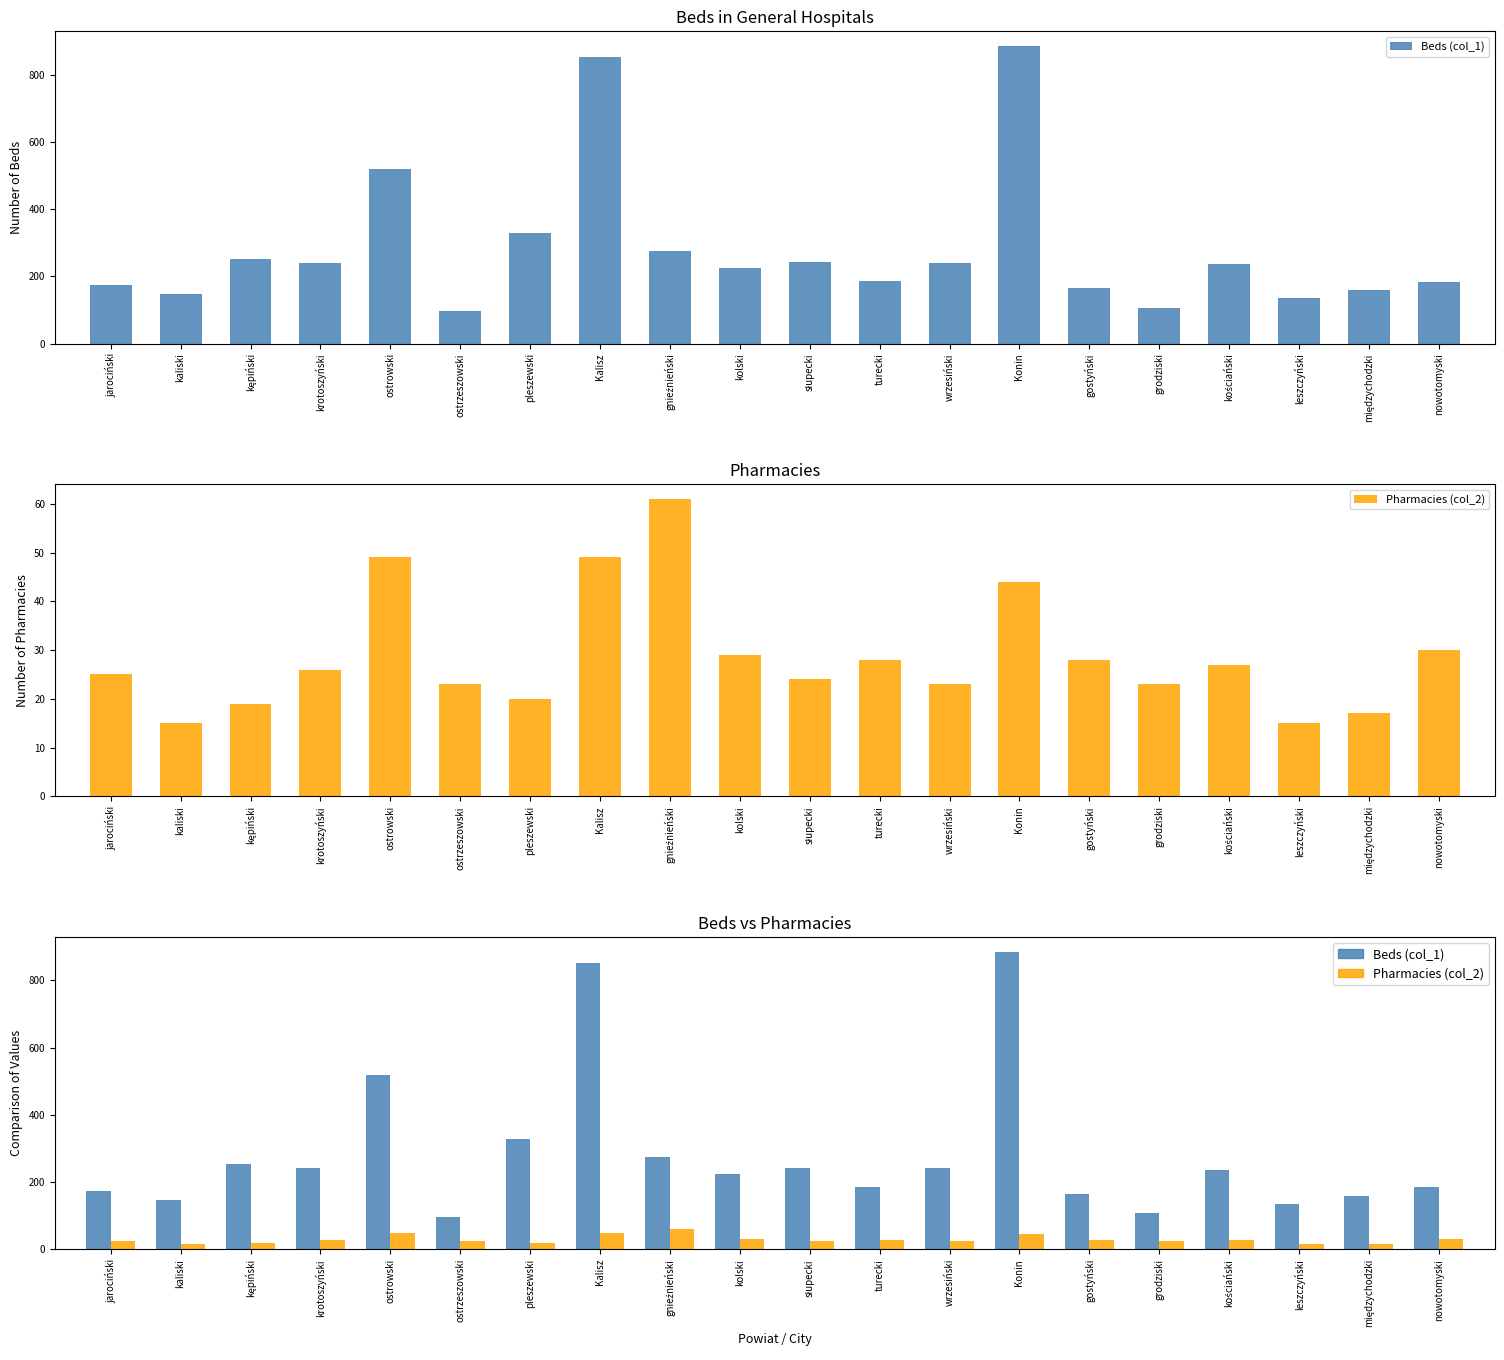

True or false: Beds (col_1) has a value of 107 at grodziski.

True